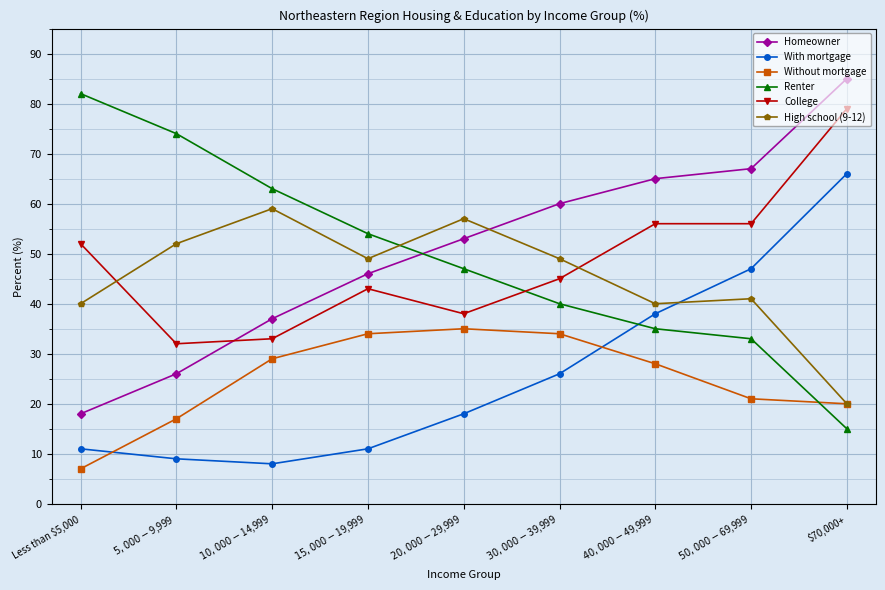

At which category does the chart reach its peak across all series?

$70,000+